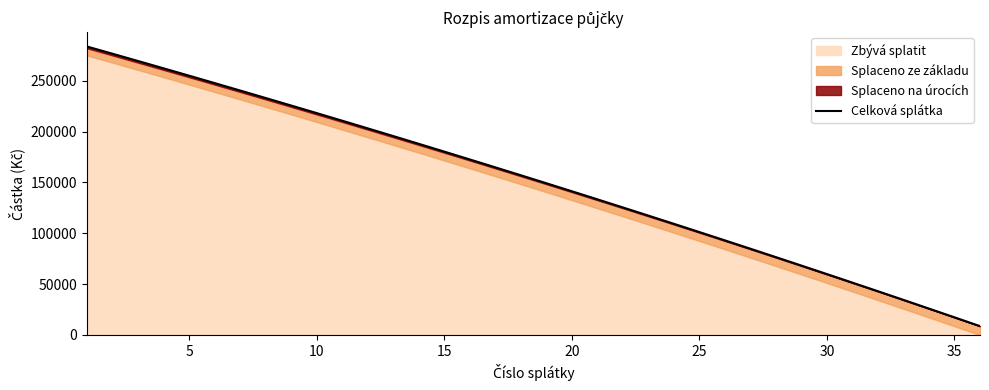

What is the difference between the maximum and minimum values?

274937.7